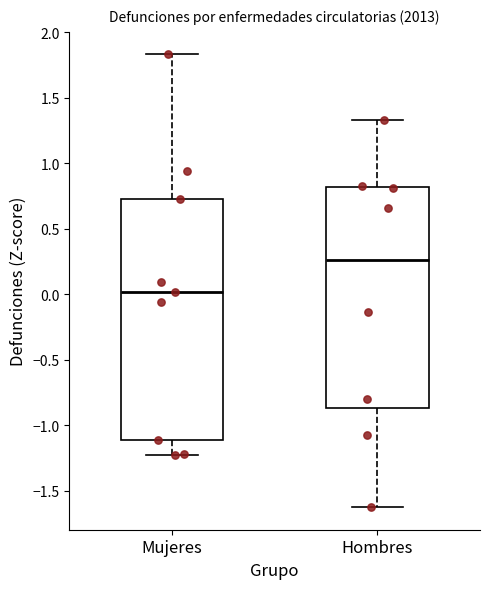

Which box is the tallest, from its lower edge to its upper edge?

Mujeres